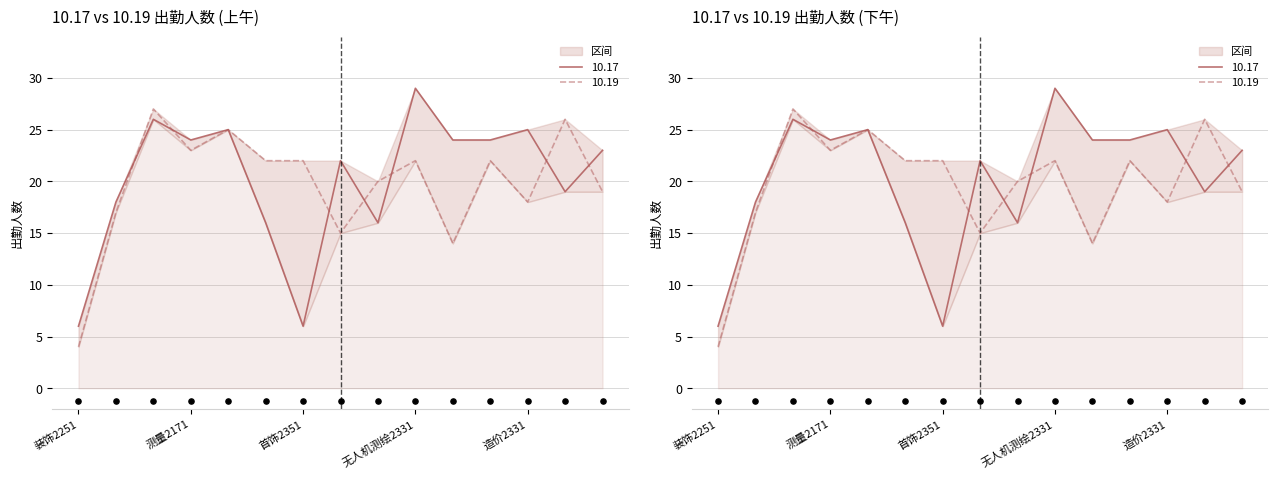

Which series has the largest total across all categories?

10.17